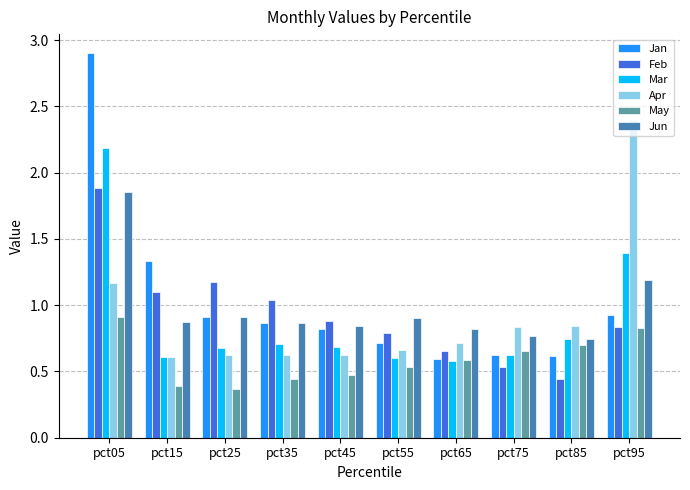

Which series has the widest spread of values?

Jan